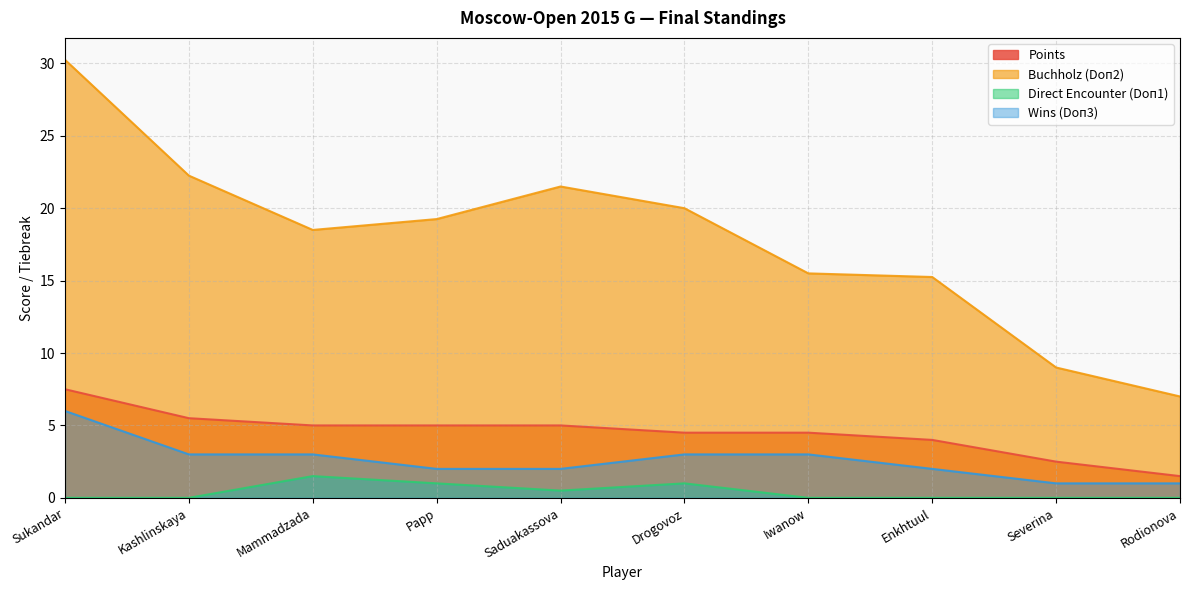

Does the chart have visible grid lines?

Yes